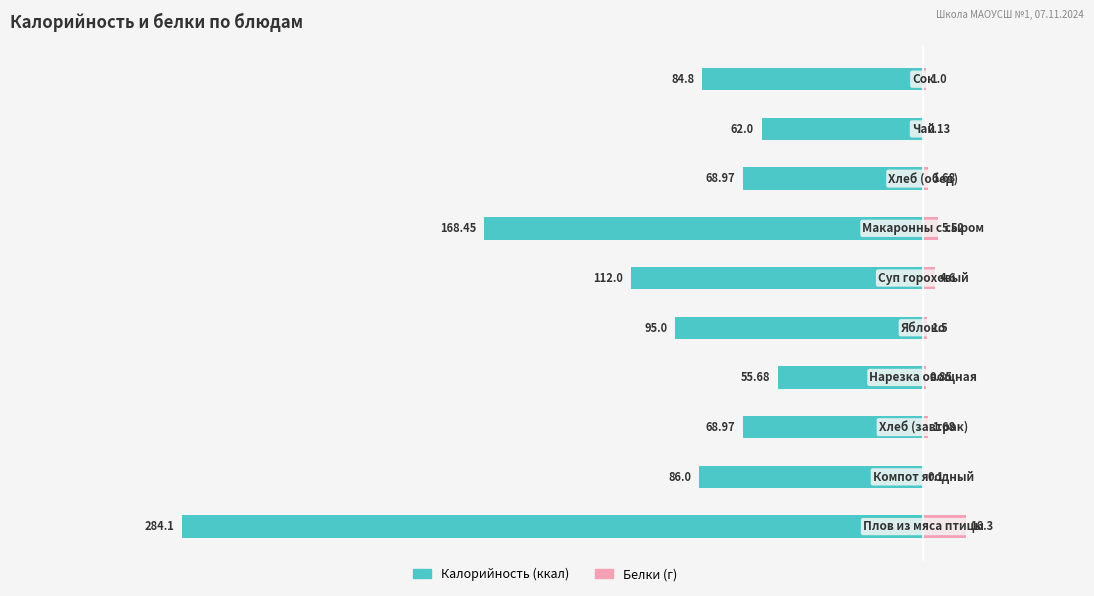

How many data points does each series have?

10